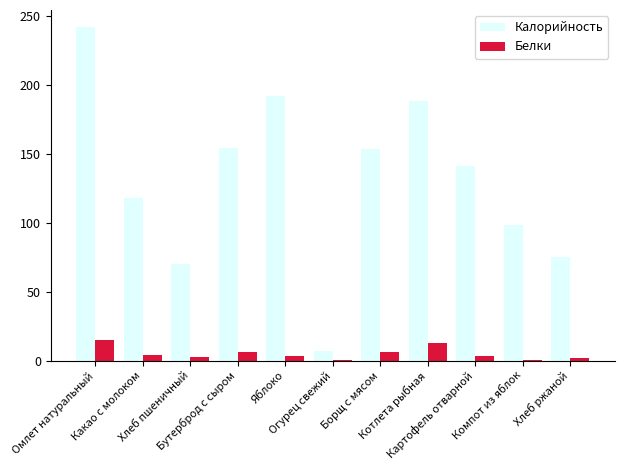

What is the highest value of the Калорийность series?

242.0